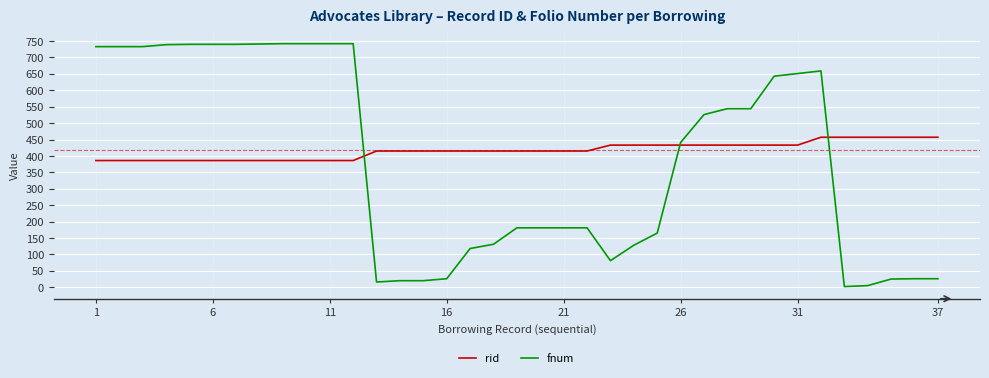

What are all the series names shown in the legend?

rid, fnum